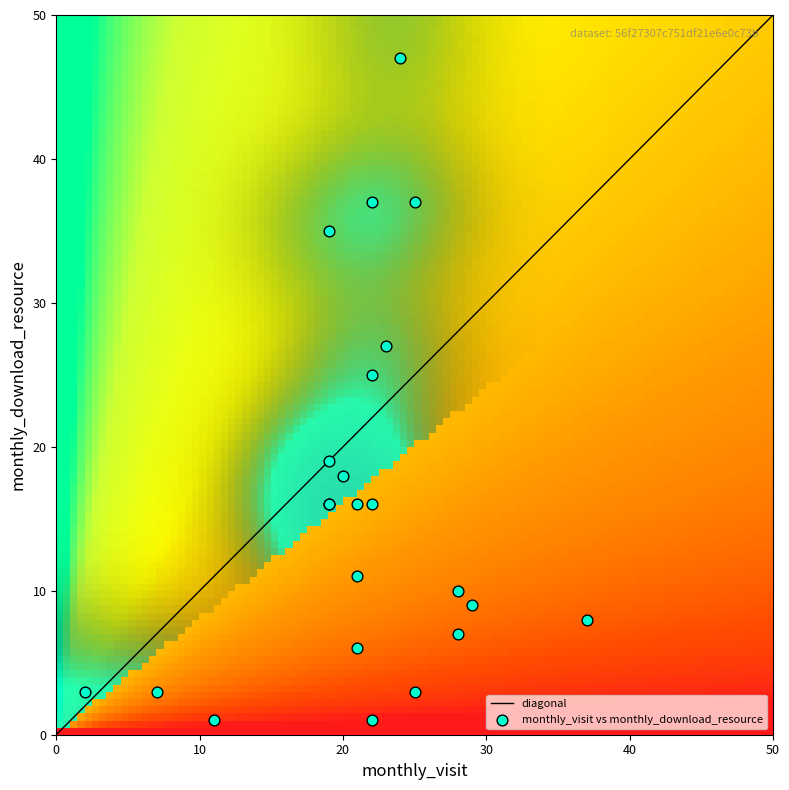

What is the highest value of the diagonal series?

50.0